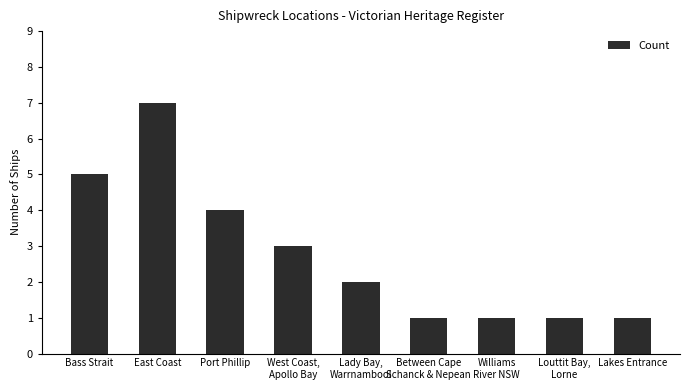

What is the smallest value displayed?

1